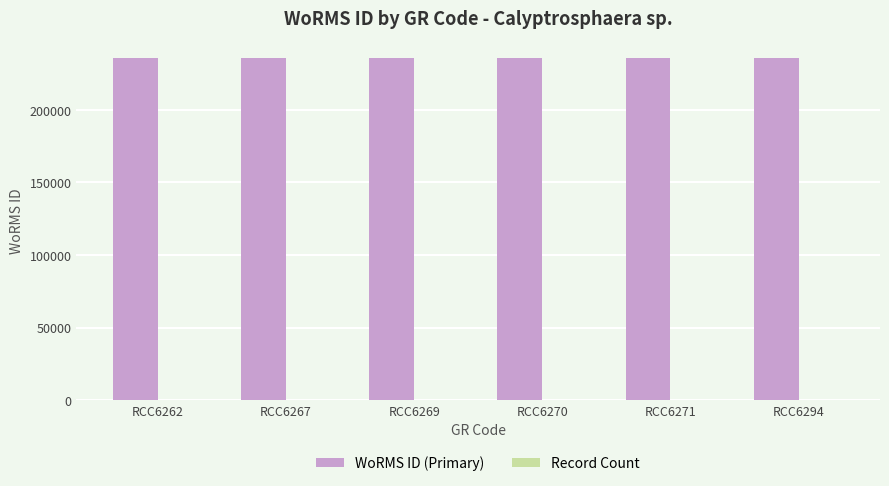

The WoRMS ID (Primary) series shows 331404 at RCC6271. True or false?

False